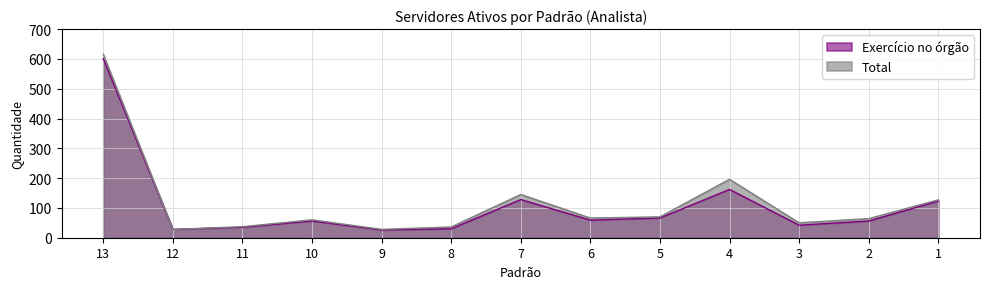

Reading right to left, transcribe all the data shown in this chart.

Exercício no órgão: 1=123	2=56	3=42	4=162	5=66	6=59	7=128	8=30	9=26	10=56	11=35	12=28	13=601
Total: 1=127	2=64	3=50	4=196	5=70	6=66	7=145	8=36	9=28	10=60	11=37	12=28	13=615